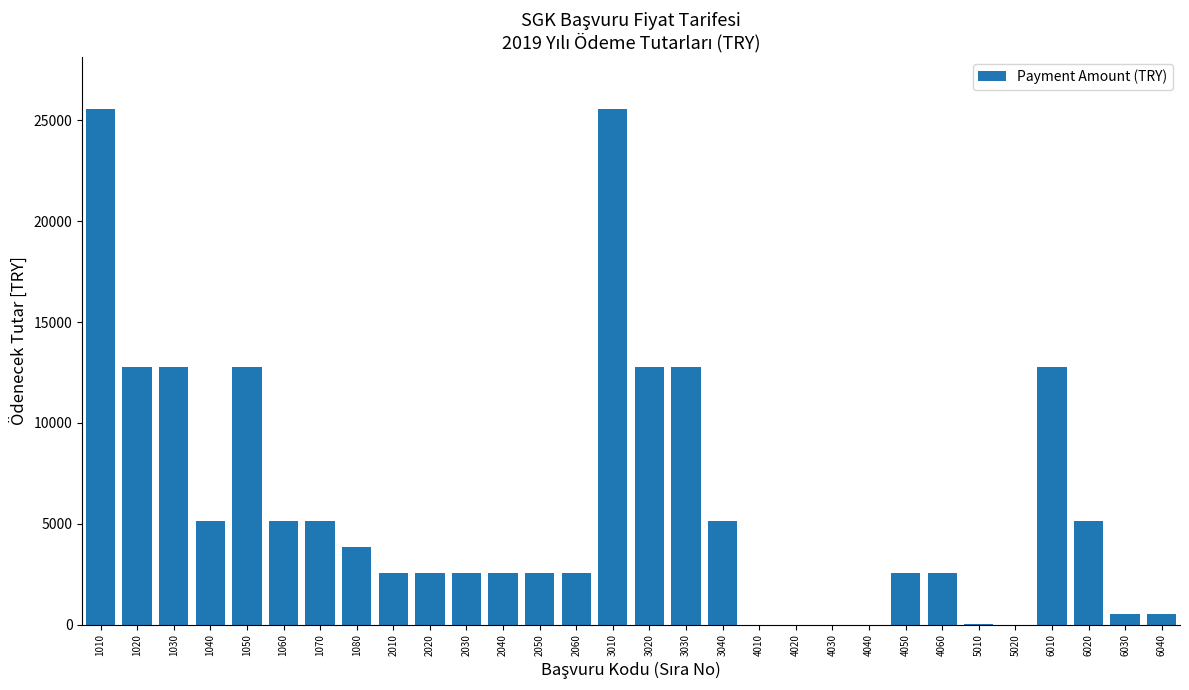

What is the greatest value displayed?

25584.0